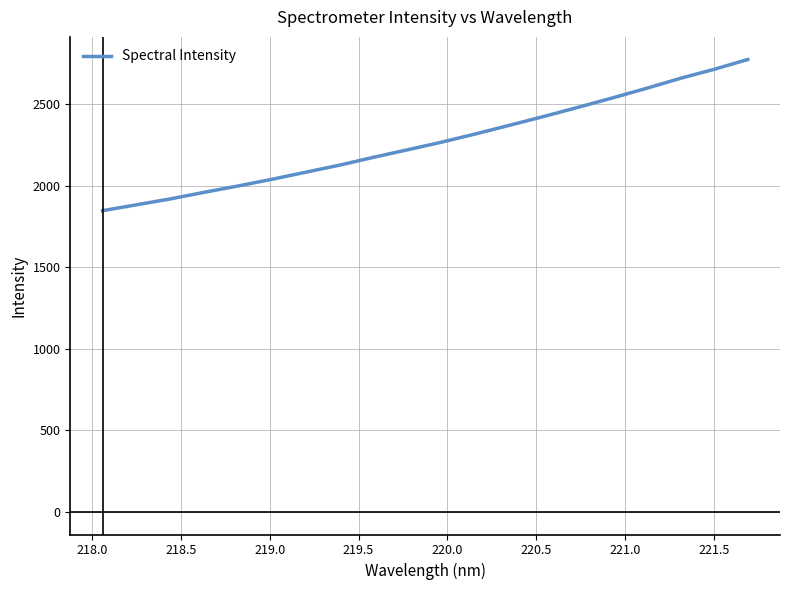

True or false: the data has more than 0 interior local peaks.

False